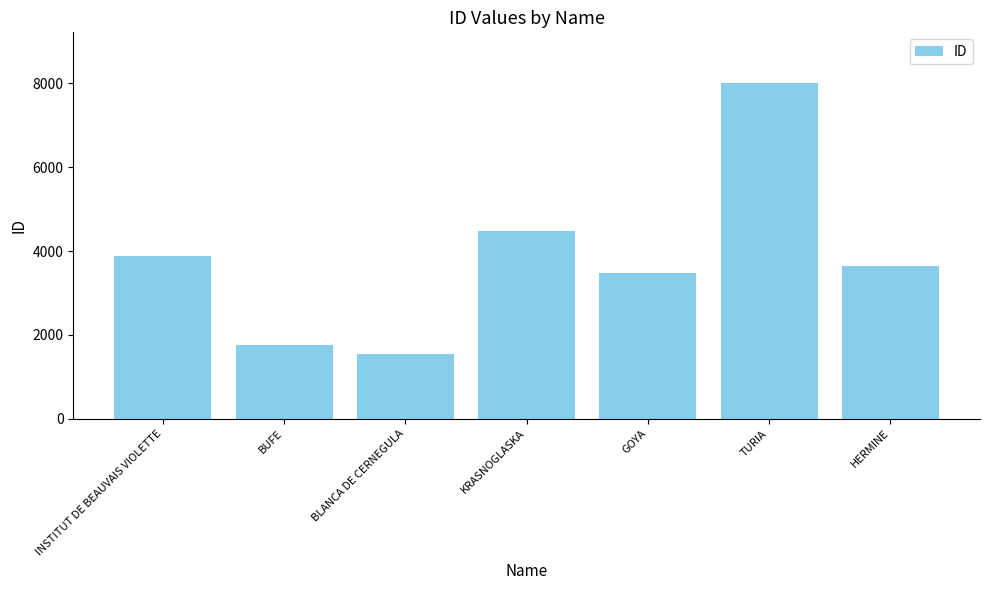

What is the difference between the maximum and second lowest values?

6258